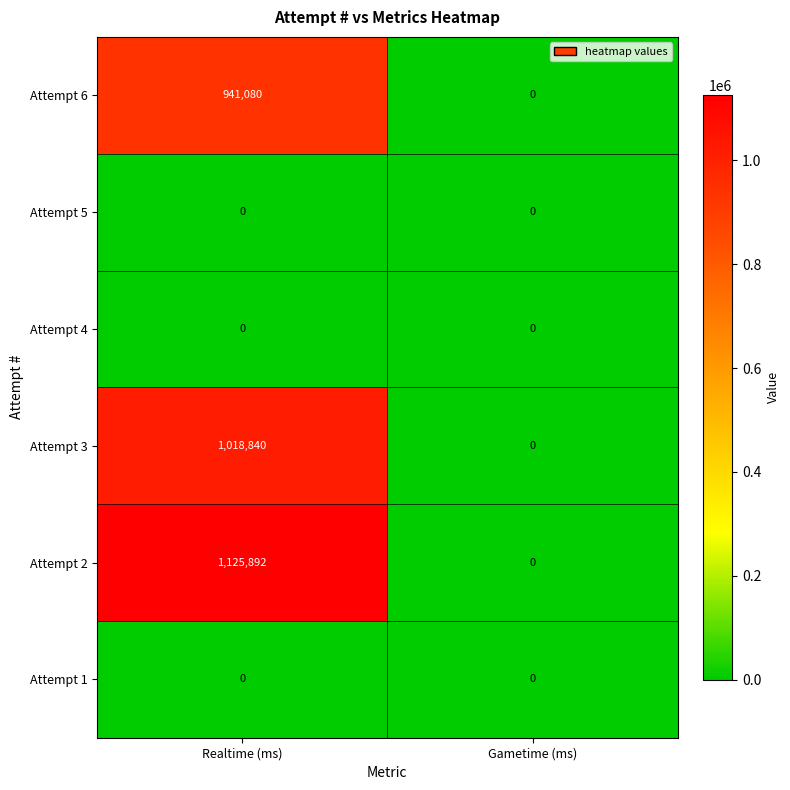

Which category has the highest value in the Attempt 6 series?

Realtime (ms)